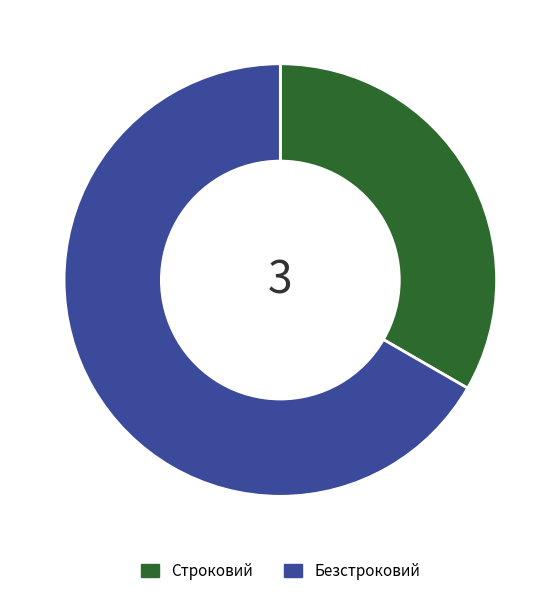

The Строковий slice represents 26% of the pie. True or false?

False